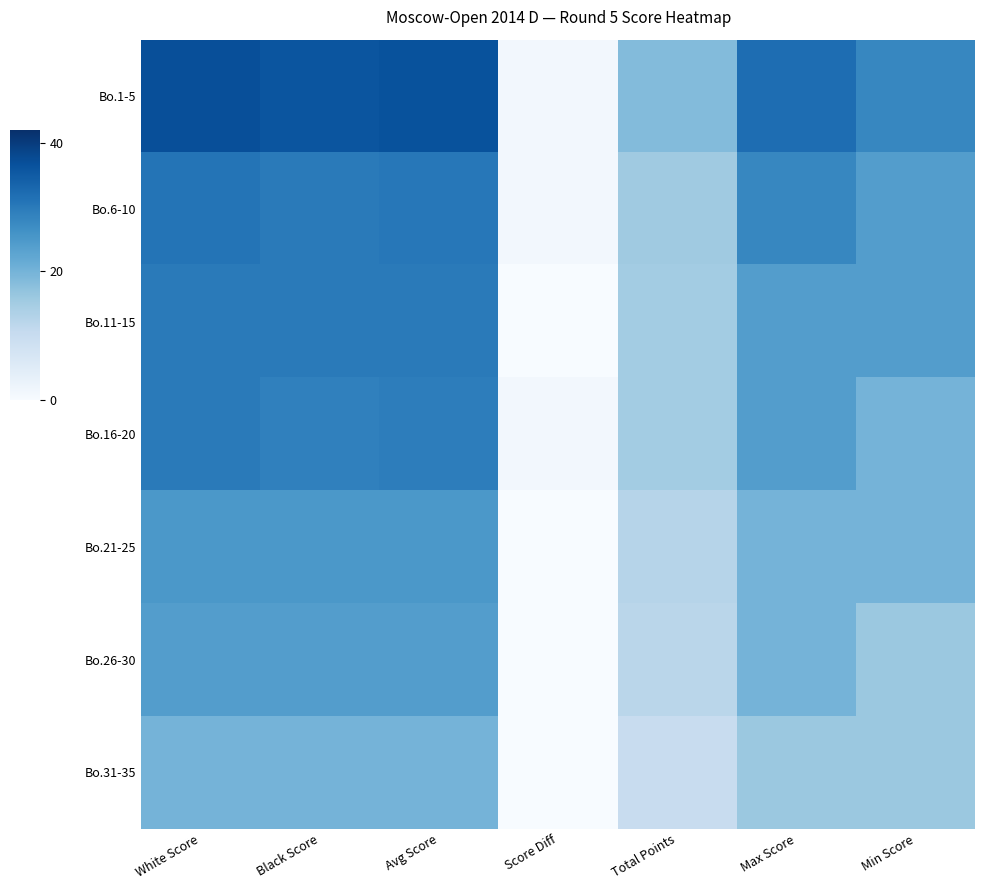

Which series has the largest total across all categories?

Bo.1-5